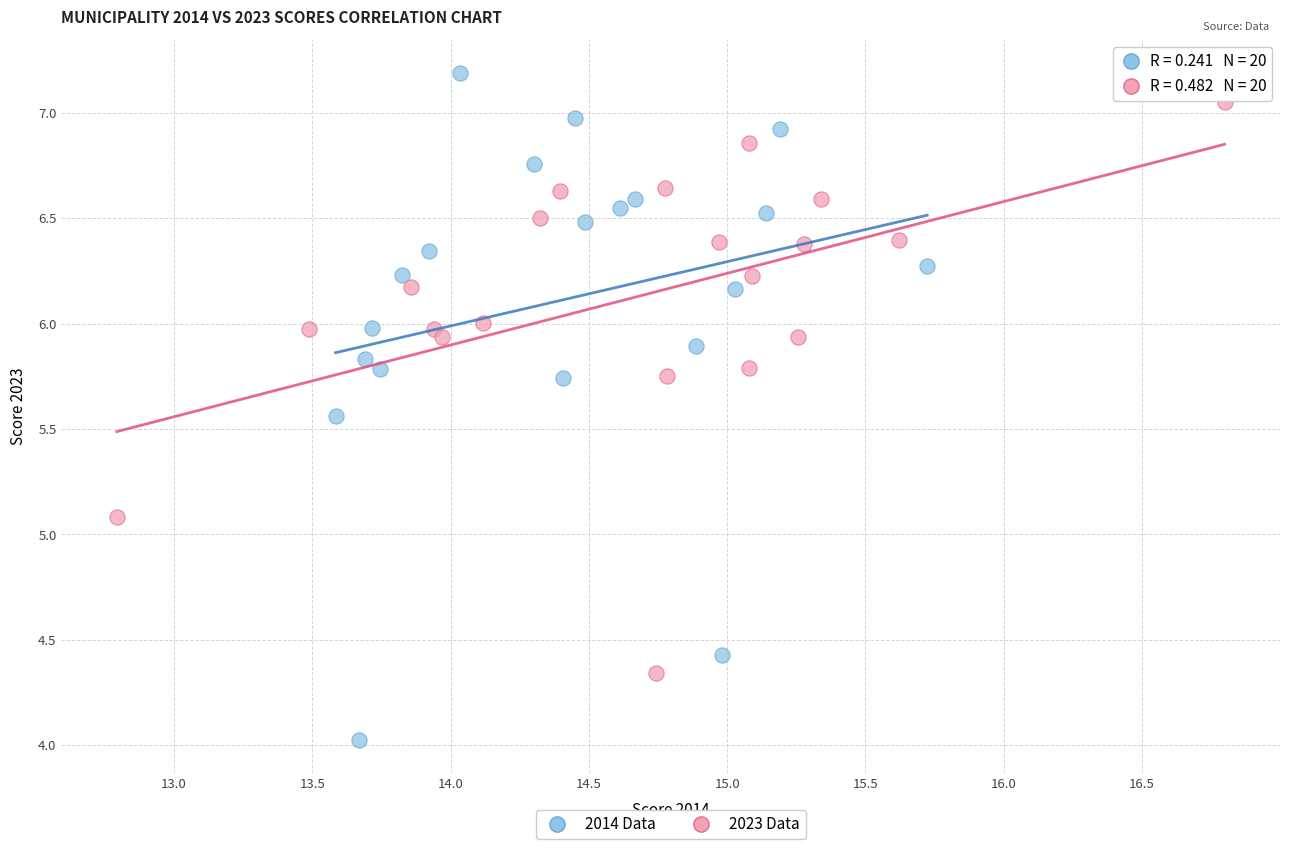

What are all the series names shown in the legend?

2014 Data, 2023 Data